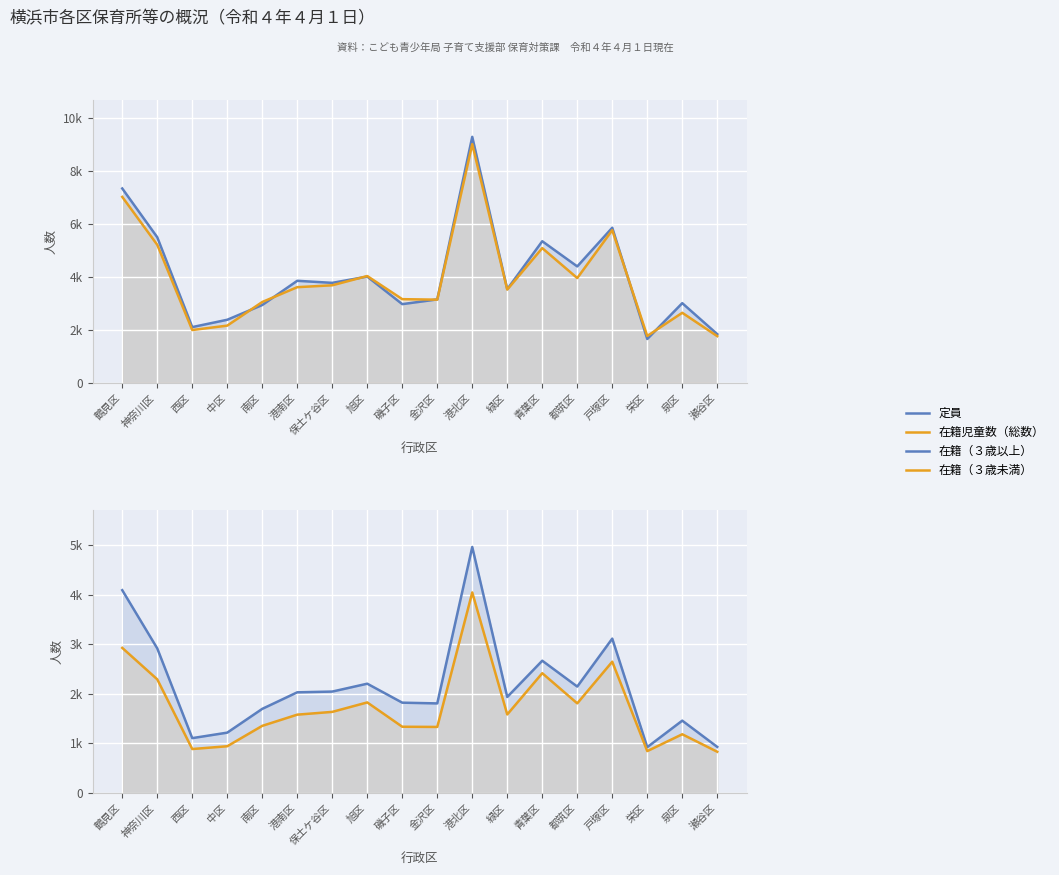

What is the average value of the 定員 series?

4054